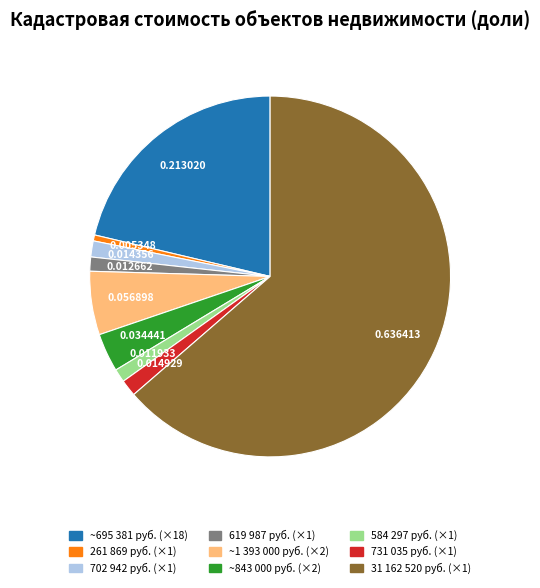

Does any single category account for the majority?

Yes